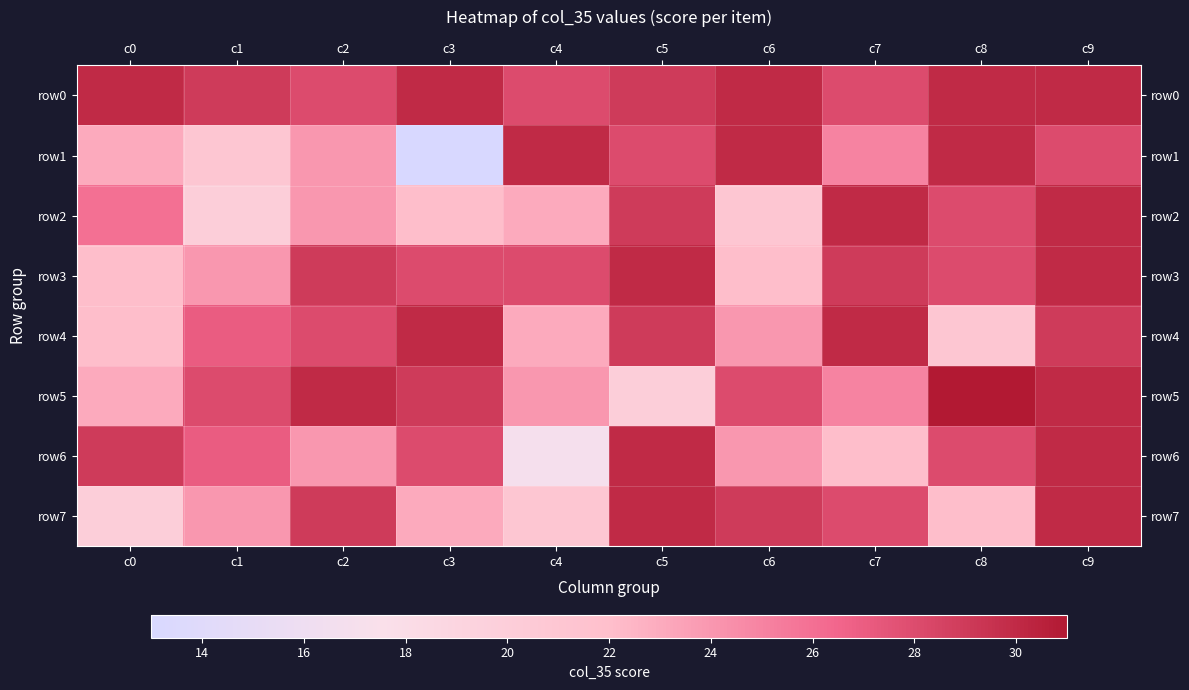

Which series has the largest total across all categories?

row0